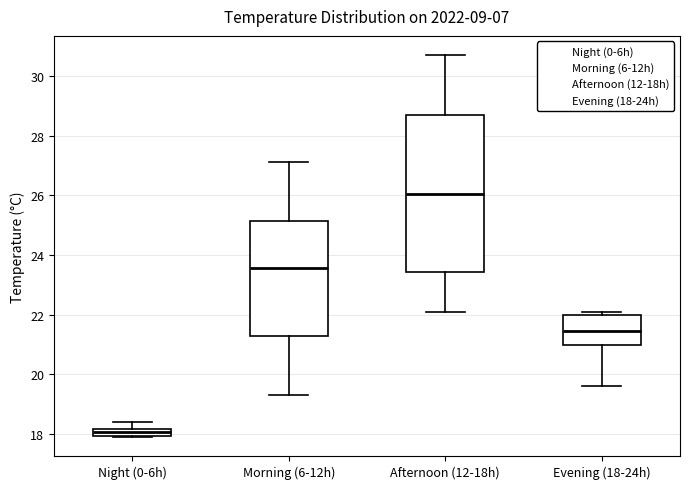

Where is the lower edge of the box for Night (0-6h) on the y-axis? The values are not printed on the chart, so give them approximately, as read against the axis.

18.0